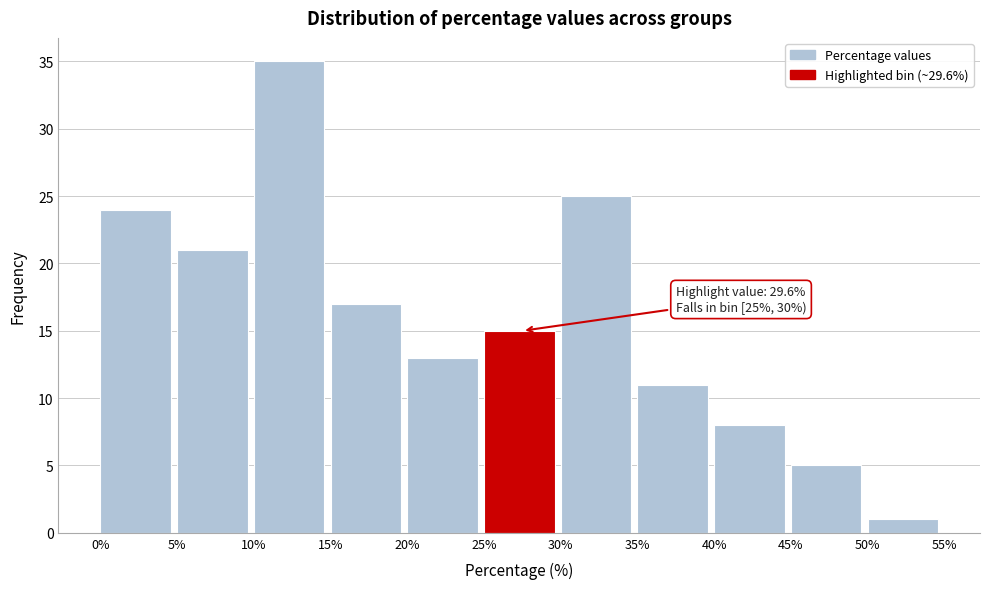

Which range on the x-axis has the tallest bar?

10% to 15%